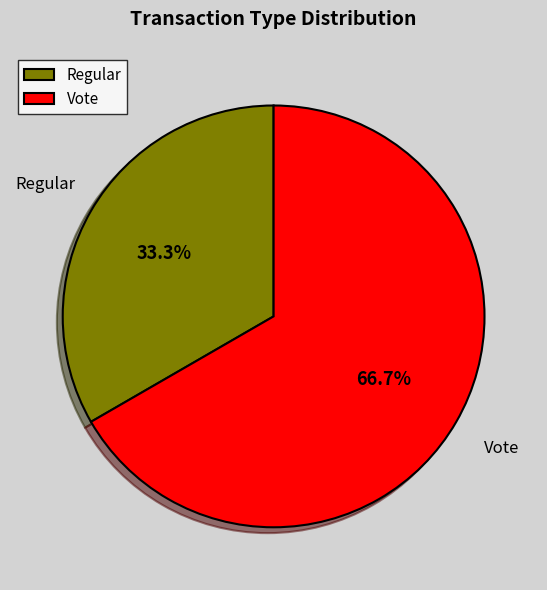

Is Vote the majority of the pie?

Yes